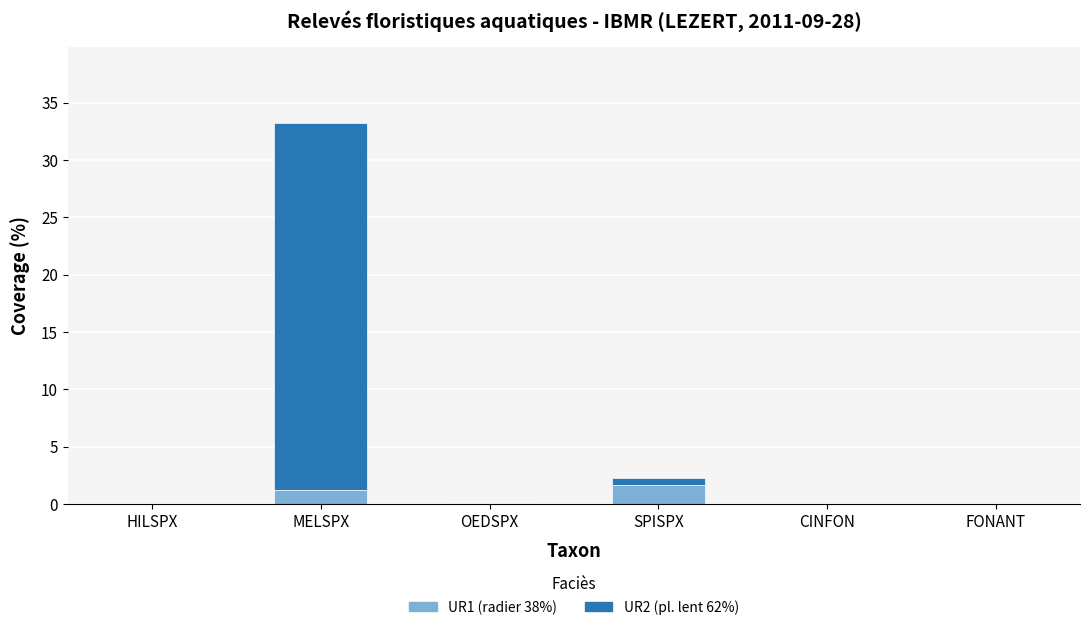

At which category is the sum across all series the highest?

MELSPX